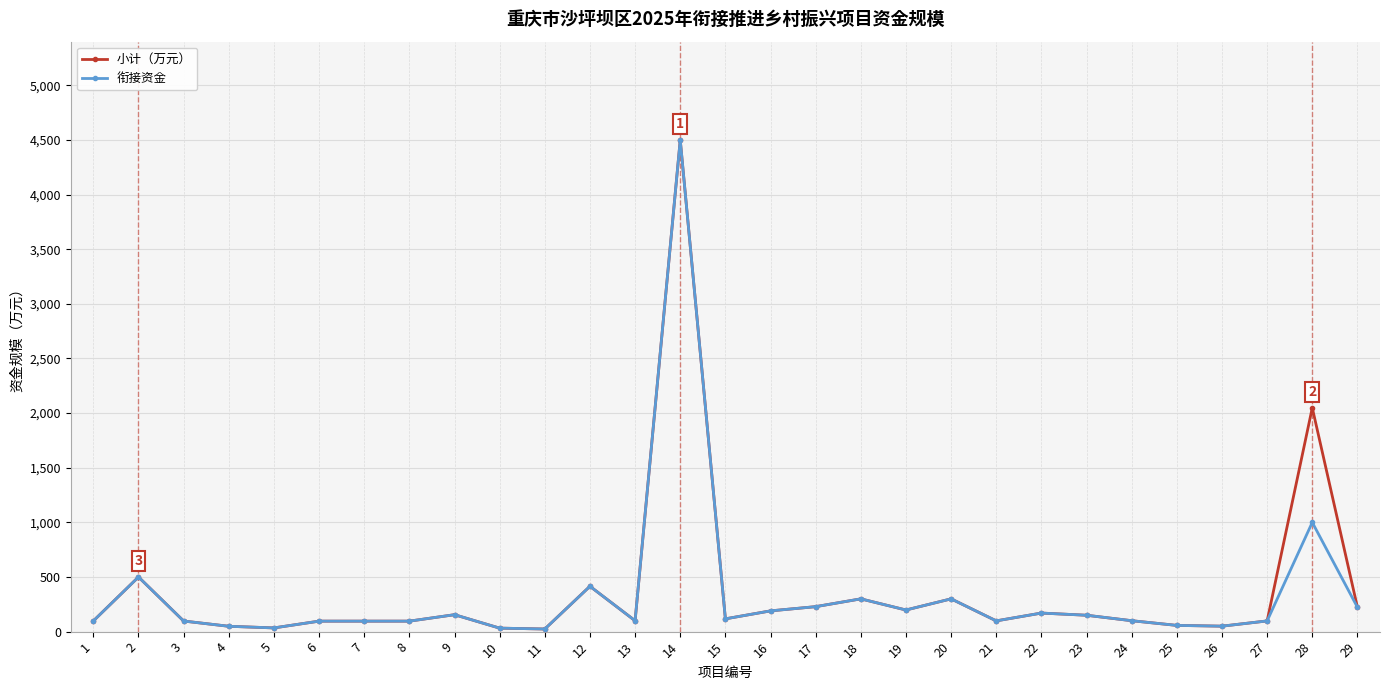

What is the maximum value shown in the chart?

4500.0